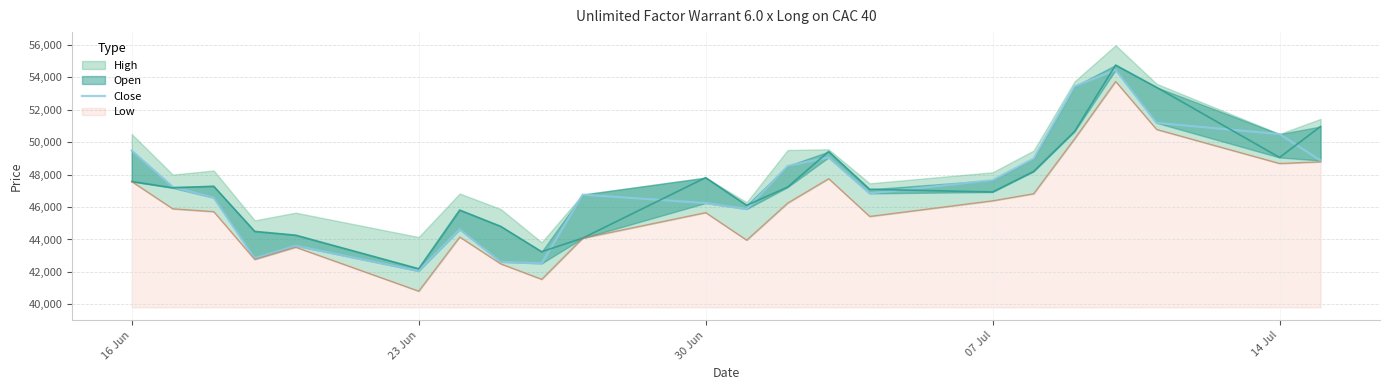

What is the value of the 12th point from the left?

45880